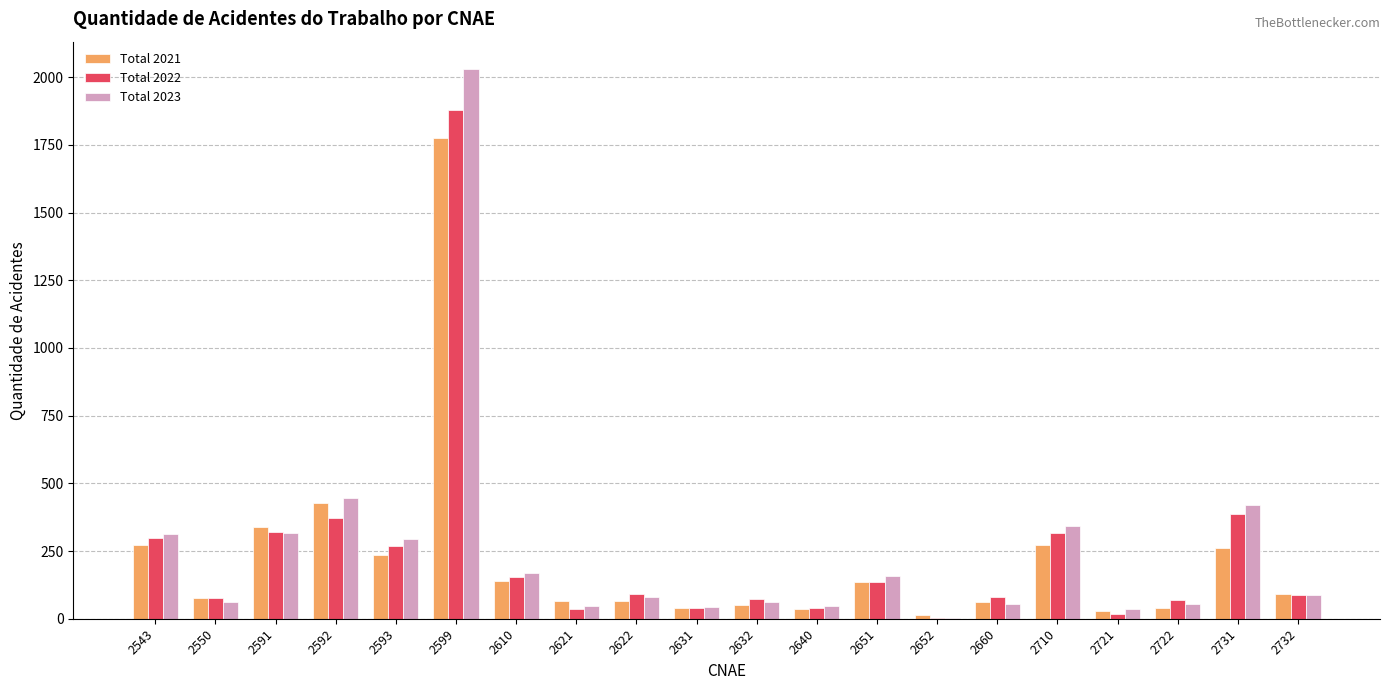

Which series changed the most between 2593 and 2732?

Total 2023